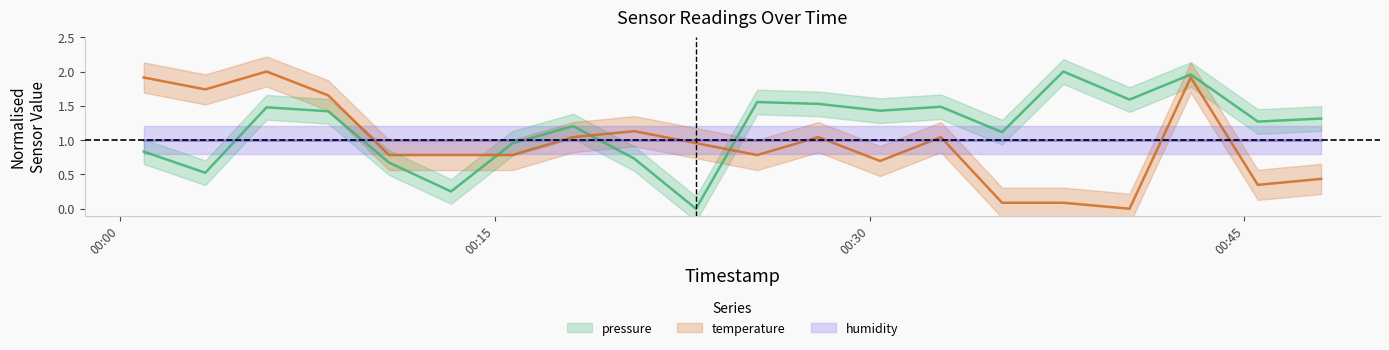

Count the number of categories in the chart.

20